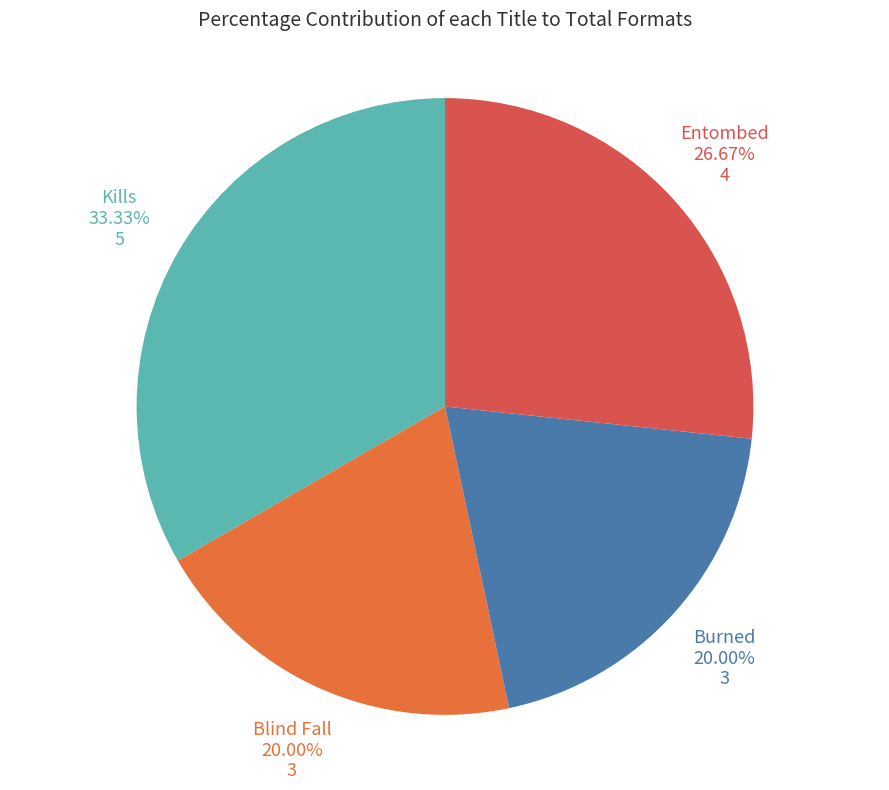

Count the number of slices in the pie.

4